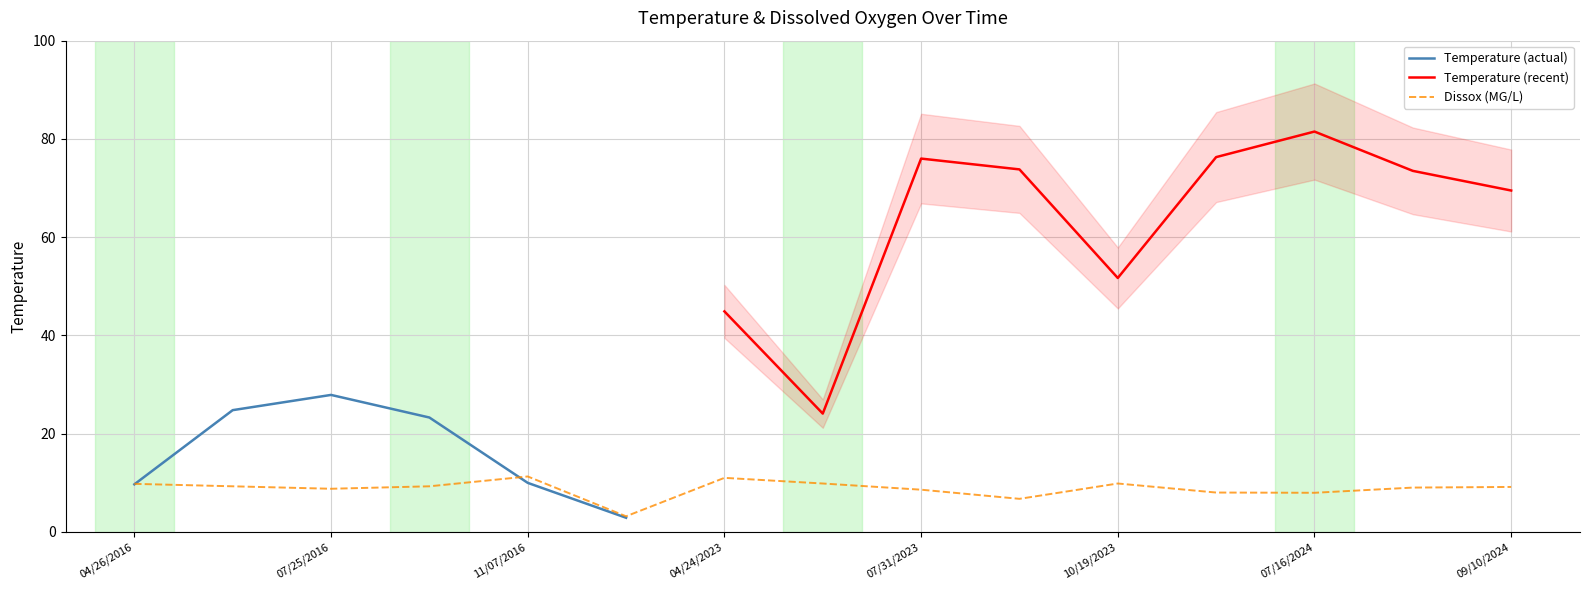

How many data points are less than 9?

6